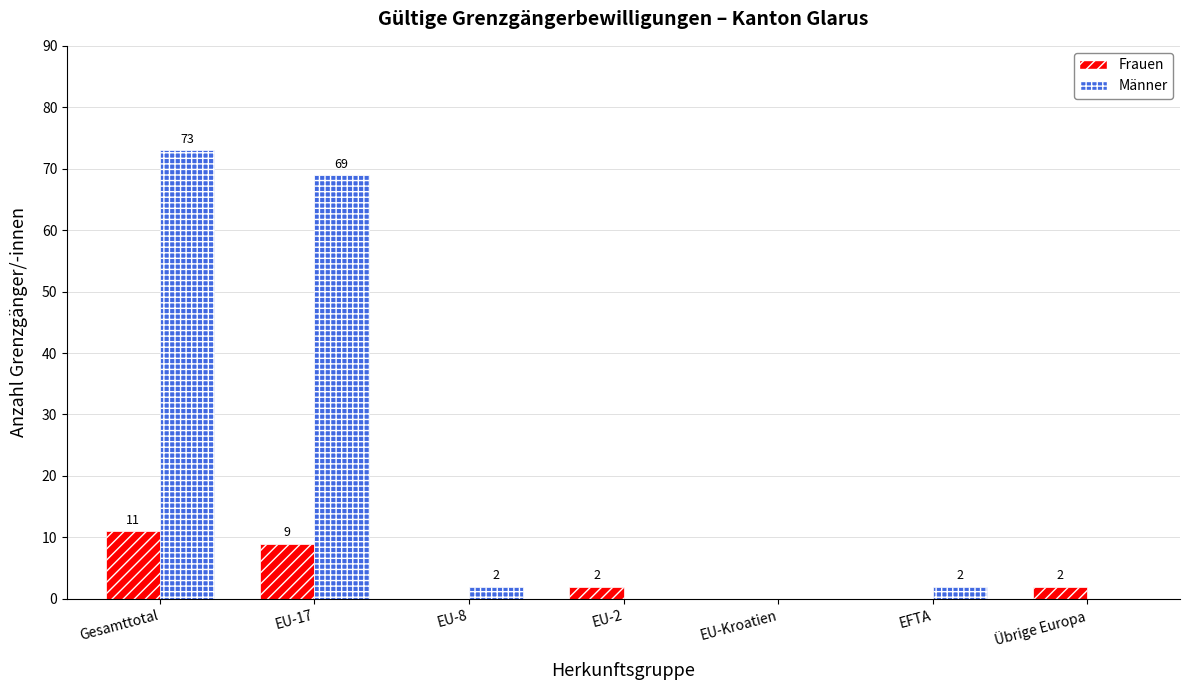

The Männer series shows 120 at EU-17. True or false?

False